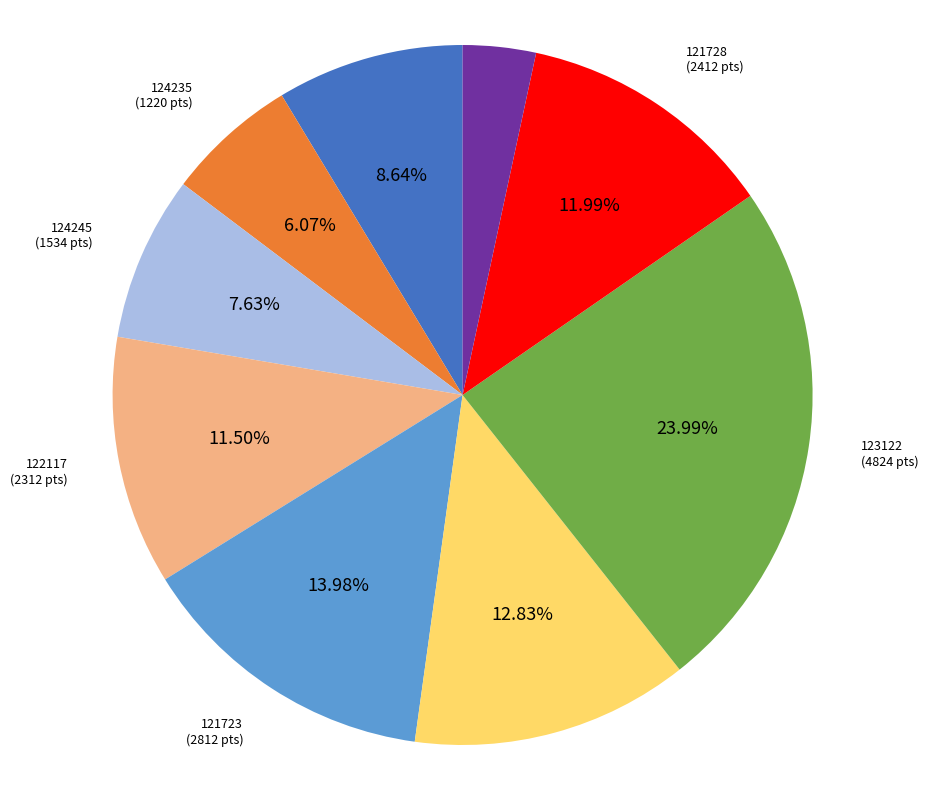

Approximately how many times larger is the value at 123122 compared to 121725?

1.9